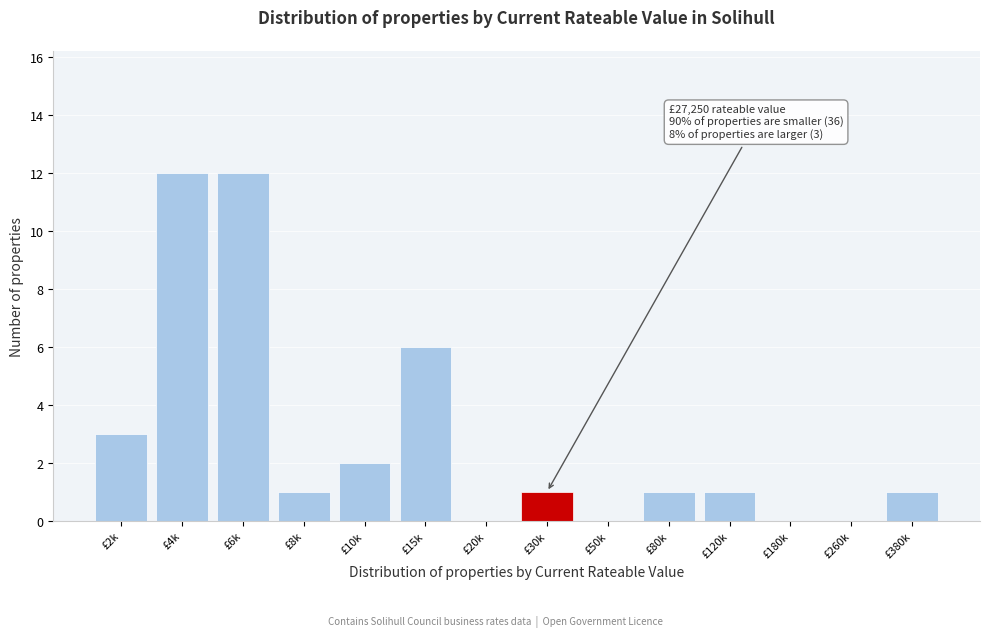

Reading left to right, what are all the values shown in this chart?

£2k=3	£4k=12	£6k=12	£8k=1	£10k=2	£15k=6	£20k=0	£30k=1	£50k=0	£80k=1	£120k=1	£180k=0	£260k=0	£380k=1